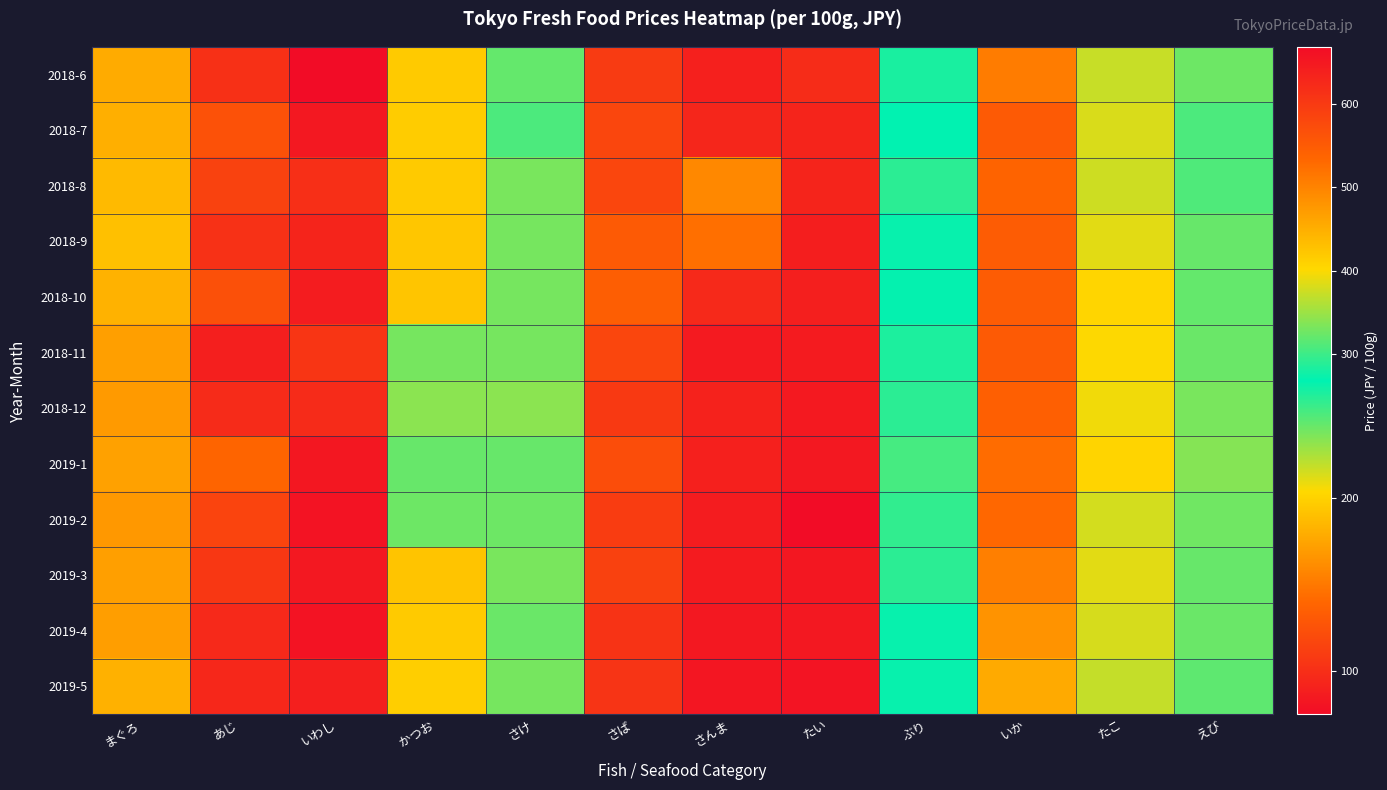

Reading left to right, extract all data points from this chart.

2018-6: まぐろ=453	あじ=101	いわし=75	かつお=196	さけ=320	さば=109	さんま=90	たい=621	ぶり=281	いか=152	たこ=372	えび=325
2018-7: まぐろ=449	あじ=125	いわし=84	かつお=197	さけ=308	さば=117	さんま=94	たい=632	ぶり=269	いか=131	たこ=381	えび=308
2018-8: まぐろ=437	あじ=114	いわし=100	かつお=196	さけ=332	さば=117	さんま=159	たい=632	ぶり=290	いか=138	たこ=375	えび=309
2018-9: まぐろ=430	あじ=102	いわし=93	かつお=194	さけ=330	さば=131	さんま=145	たい=641	ぶり=272	いか=133	たこ=386	えび=322
2018-10: まぐろ=445	あじ=124	いわし=87	かつお=193	さけ=329	さば=134	さんま=96	たい=640	ぶり=270	いか=133	たこ=405	えび=320
2018-11: まぐろ=467	あじ=89	いわし=105	かつお=330	さけ=330	さば=117	さんま=85	たい=646	ぶり=283	いか=131	たこ=400	えび=323
2018-12: まぐろ=474	あじ=97	いわし=97	かつお=340	さけ=340	さば=108	さんま=91	たい=650	ぶり=290	いか=135	たこ=394	えび=332
2019-1: まぐろ=466	あじ=139	いわし=83	かつお=322	さけ=322	さば=122	さんま=90	たい=651	ぶり=304	いか=143	たこ=406	えび=338
2019-2: まぐろ=475	あじ=115	いわし=80	かつお=325	さけ=325	さば=110	さんま=87	たい=669	ぶり=294	いか=140	たこ=378	えび=326
2019-3: まぐろ=468	あじ=106	いわし=84	かつお=192	さけ=332	さば=113	さんま=86	たい=653	ぶり=291	いか=154	たこ=386	えび=322
2019-4: まぐろ=470	あじ=96	いわし=80	かつお=196	さけ=324	さば=103	さんま=84	たい=651	ぶり=266	いか=165	たこ=380	えび=323
2019-5: まぐろ=448	あじ=95	いわし=89	かつお=198	さけ=330	さば=104	さんま=82	たい=657	ぶり=272	いか=178	たこ=371	えび=318